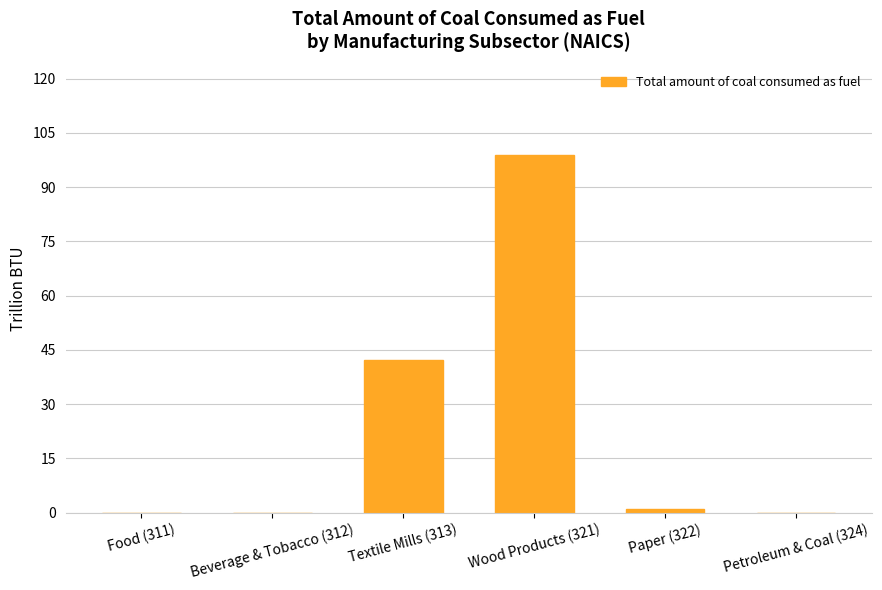

What is the sum of all values?

142.1